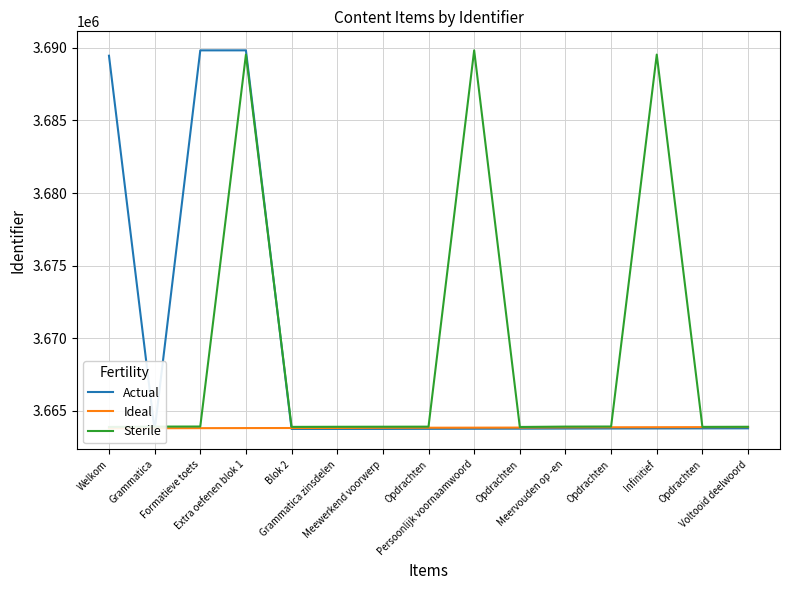

Where is Ideal nearest to the value 3663846?

Persoonlijk voornaamwoord